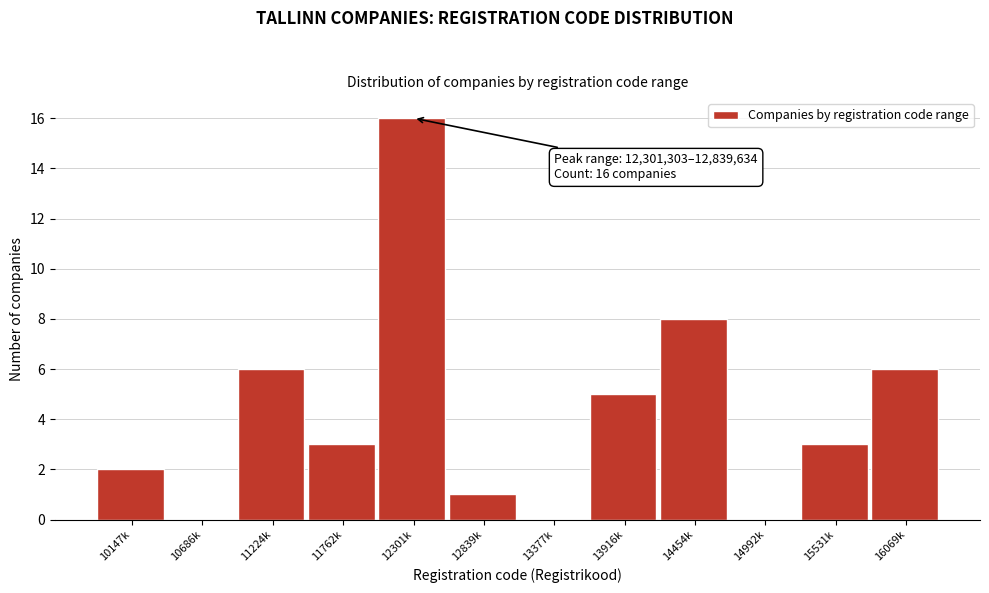

Reading left to right, what are all the values shown in this chart?

10147k=2	10686k=0	11224k=6	11762k=3	12301k=16	12839k=1	13377k=0	13916k=5	14454k=8	14992k=0	15531k=3	16069k=6